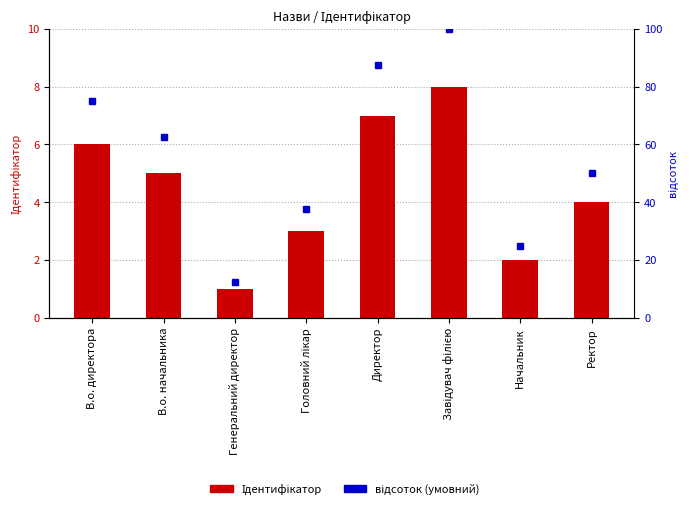

Which series has the largest total across all categories?

відсоток (умовний)